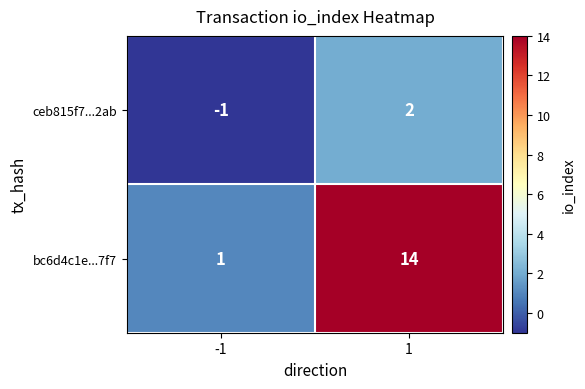

List the series in order of their peak value, highest first.

bc6d4c1e...7f7, ceb815f7...2ab